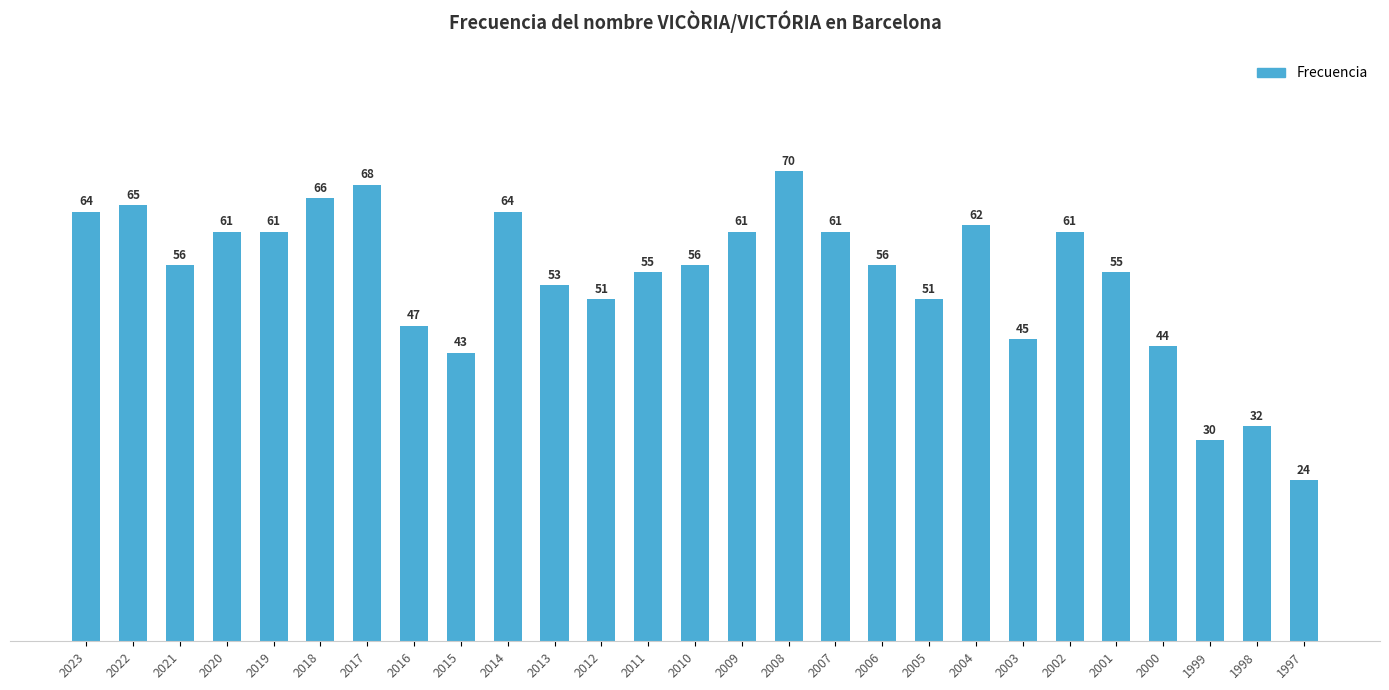

What is the greatest value displayed?

70